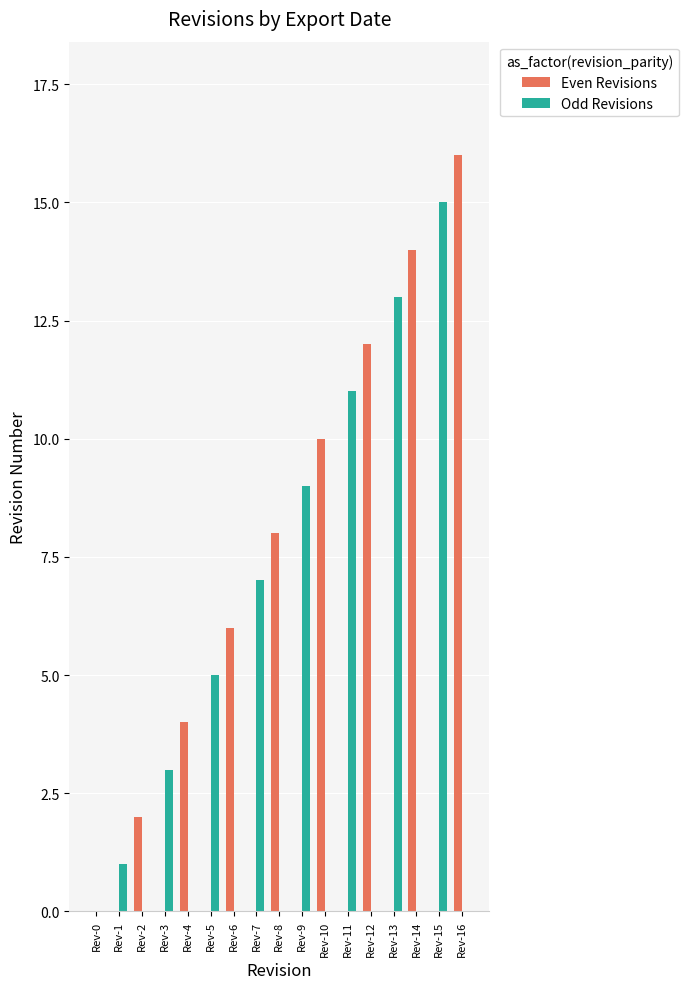

At which label does Odd Revisions reach its peak?

Rev-15